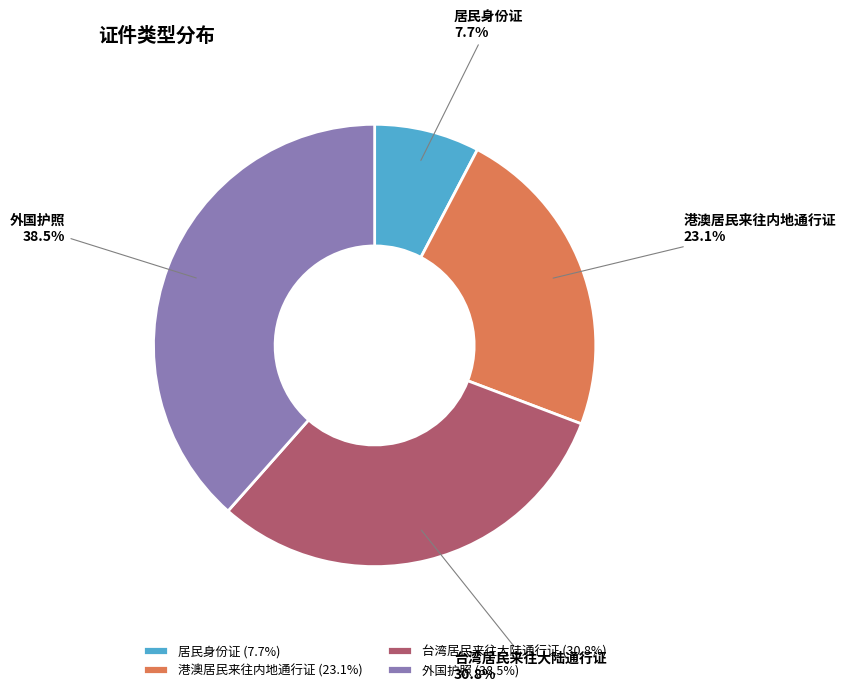

Which slice is the largest?

外国护照